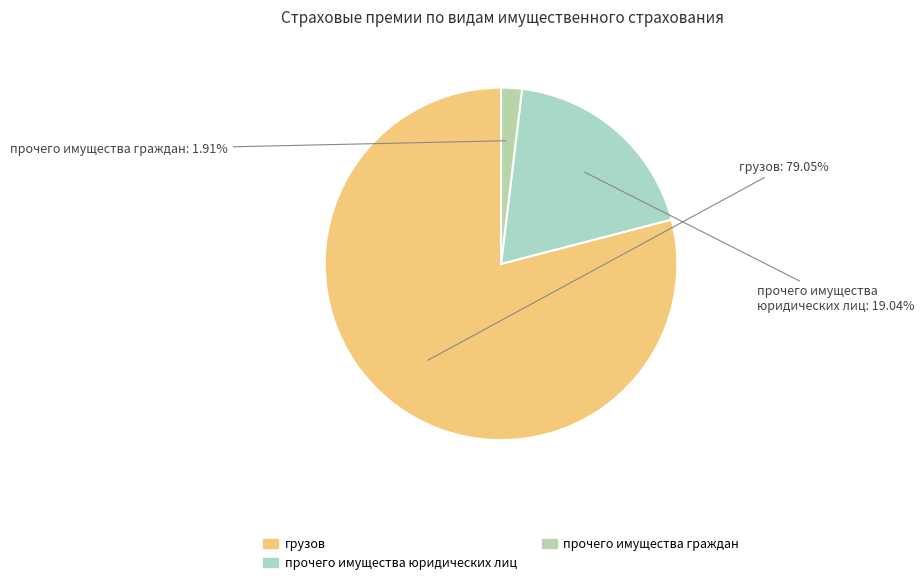

Rank the categories by value from highest to lowest.

грузов, прочего имущества юридических лиц, прочего имущества граждан